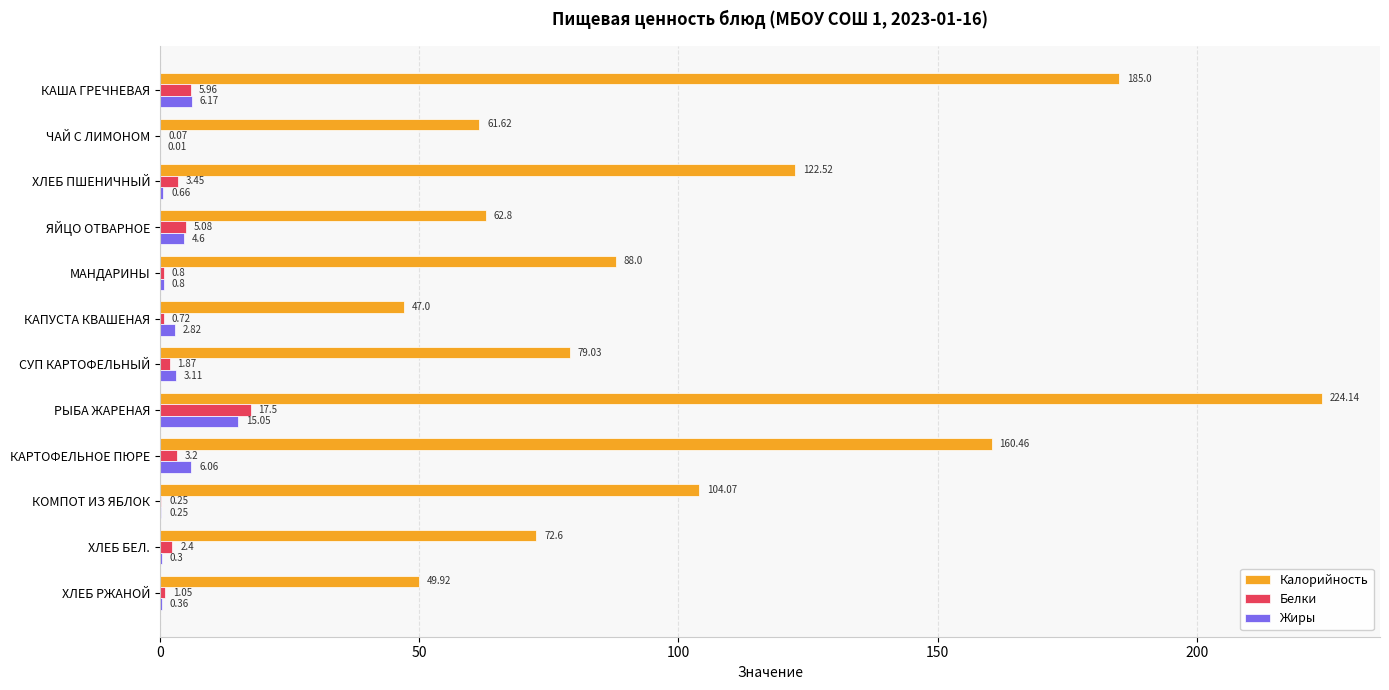

Which series has the largest total across all categories?

Калорийность